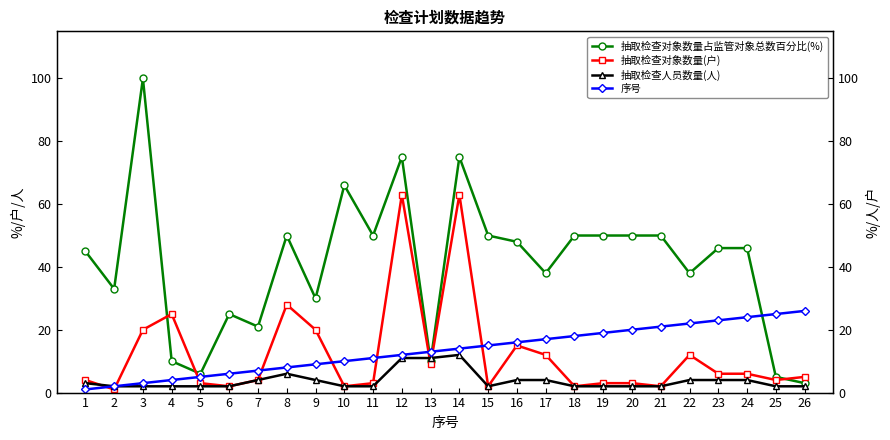

Is the value of 序号 at 20 greater than the value of 抽取检查对象数量(户) at 9?

No